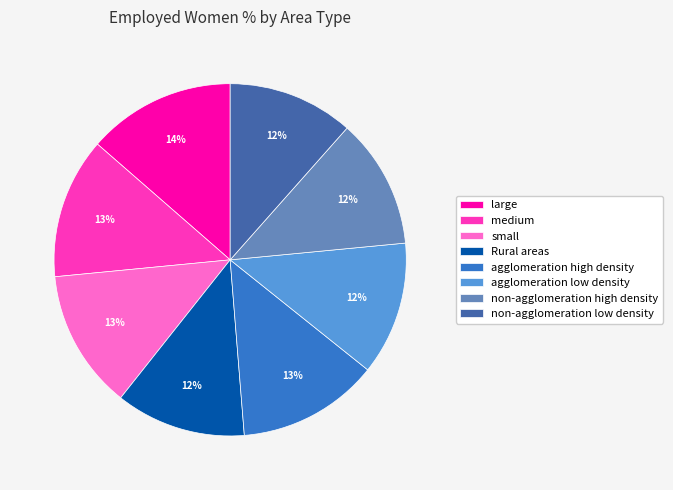

Between non-agglomeration low density and agglomeration high density, which is larger?

agglomeration high density